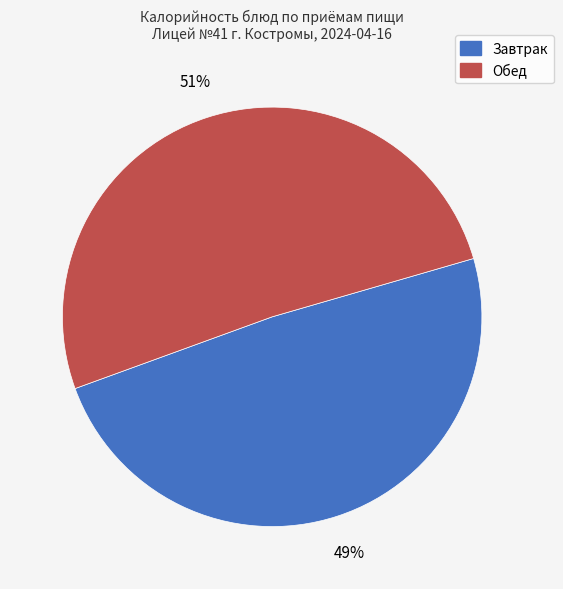

Which slice is the smallest?

Завтрак